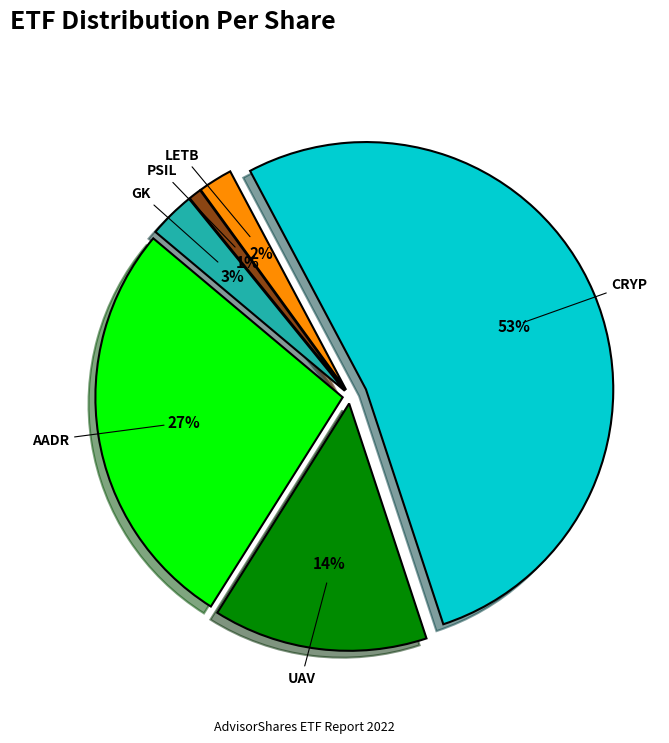

How many slices are in this pie chart?

6